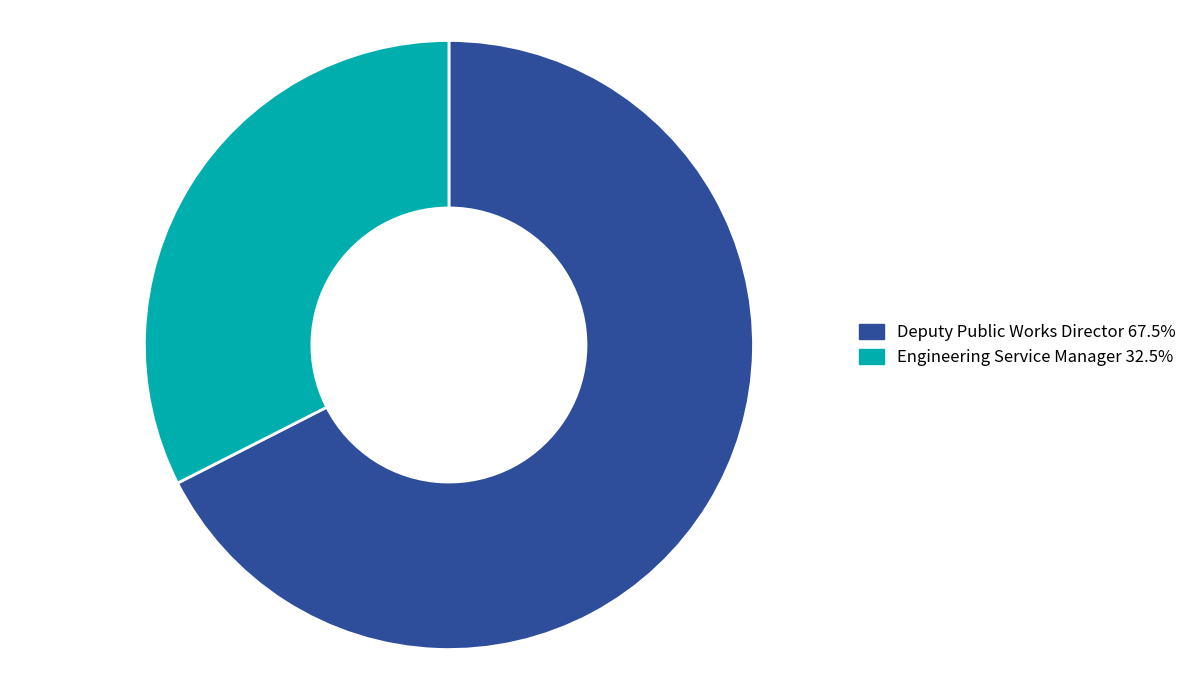

Is the sum of Deputy Public Works Director 67.5% and Engineering Service Manager 32.5% greater than half?

Yes